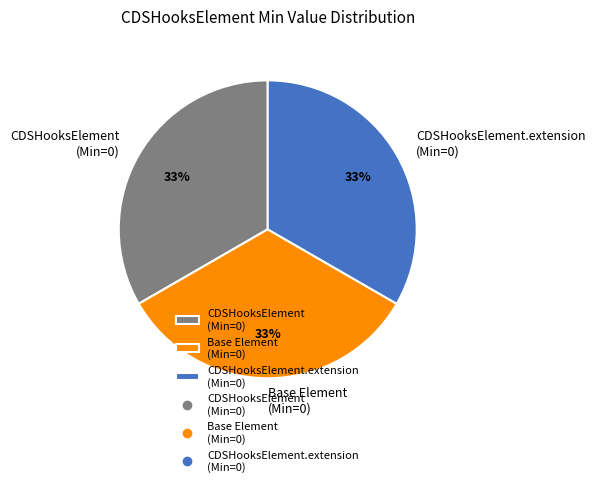

To the nearest percent, what is the average slice percentage?

33%